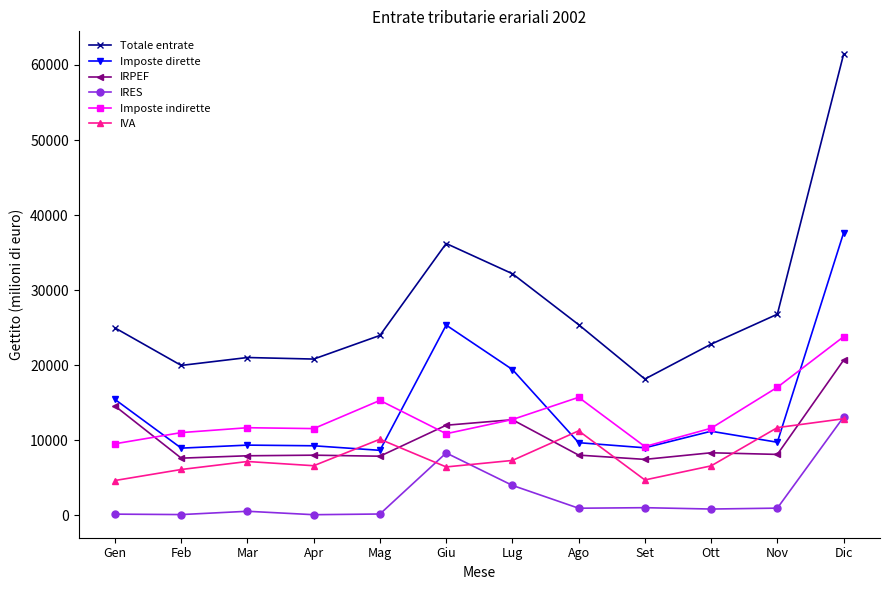

True or false: IVA has more than 1 points higher than both neighbors.

True